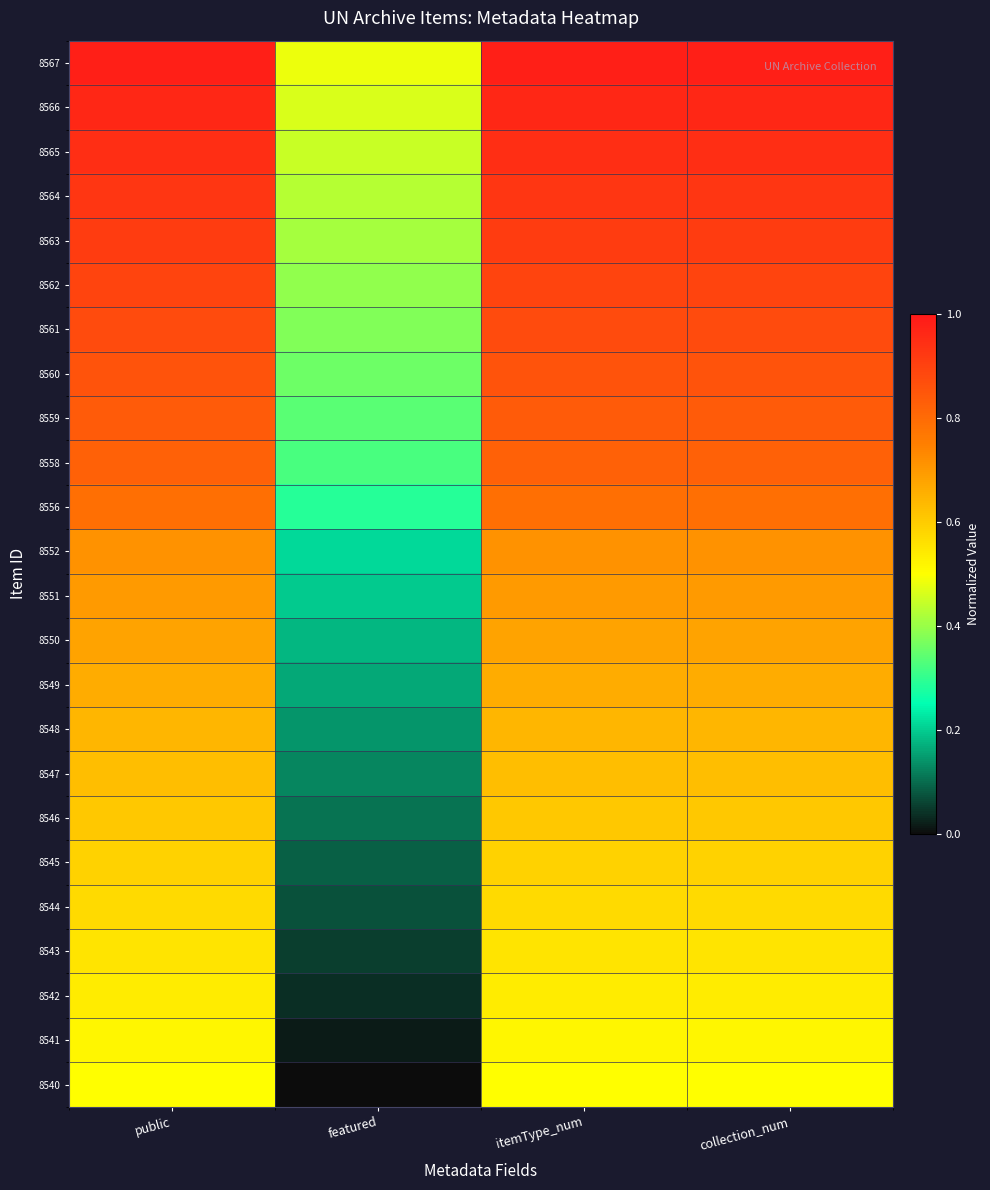

Reading right to left, extract all data points from this chart.

8567: collection_num=1.0	itemType_num=1.0	featured=0.5	public=1.0
8566: collection_num=1.0	itemType_num=1.0	featured=0.5	public=1.0
8565: collection_num=0.9	itemType_num=0.9	featured=0.4	public=0.9
8564: collection_num=0.9	itemType_num=0.9	featured=0.4	public=0.9
8563: collection_num=0.9	itemType_num=0.9	featured=0.4	public=0.9
8562: collection_num=0.9	itemType_num=0.9	featured=0.4	public=0.9
8561: collection_num=0.9	itemType_num=0.9	featured=0.4	public=0.9
8560: collection_num=0.9	itemType_num=0.9	featured=0.4	public=0.9
8559: collection_num=0.8	itemType_num=0.8	featured=0.3	public=0.8
8558: collection_num=0.8	itemType_num=0.8	featured=0.3	public=0.8
8556: collection_num=0.8	itemType_num=0.8	featured=0.3	public=0.8
8552: collection_num=0.7	itemType_num=0.7	featured=0.2	public=0.7
8551: collection_num=0.7	itemType_num=0.7	featured=0.2	public=0.7
8550: collection_num=0.7	itemType_num=0.7	featured=0.2	public=0.7
8549: collection_num=0.7	itemType_num=0.7	featured=0.2	public=0.7
8548: collection_num=0.6	itemType_num=0.6	featured=0.1	public=0.6
8547: collection_num=0.6	itemType_num=0.6	featured=0.1	public=0.6
8546: collection_num=0.6	itemType_num=0.6	featured=0.1	public=0.6
8545: collection_num=0.6	itemType_num=0.6	featured=0.1	public=0.6
8544: collection_num=0.6	itemType_num=0.6	featured=0.1	public=0.6
8543: collection_num=0.6	itemType_num=0.6	featured=0.1	public=0.6
8542: collection_num=0.5	itemType_num=0.5	featured=0.0	public=0.5
8541: collection_num=0.5	itemType_num=0.5	featured=0.0	public=0.5
8540: collection_num=0.5	itemType_num=0.5	featured=0.0	public=0.5